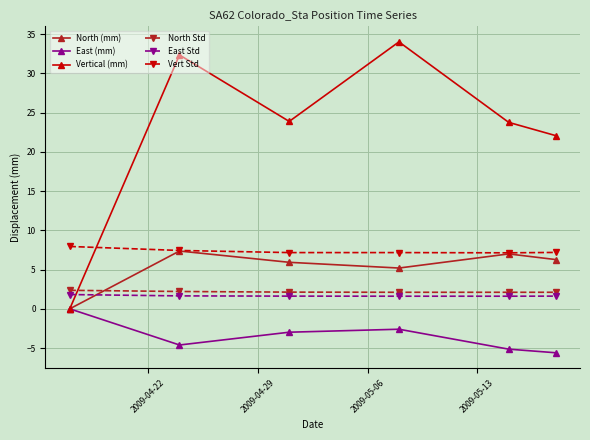

True or false: Vertical (mm) and Vert Std intersect in this chart.

True